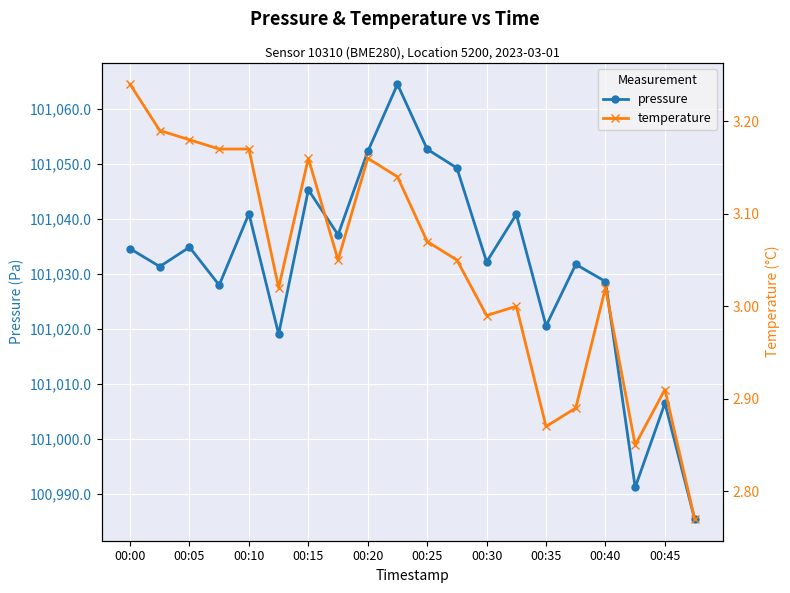

How many interior local valleys does the pressure series have?

7